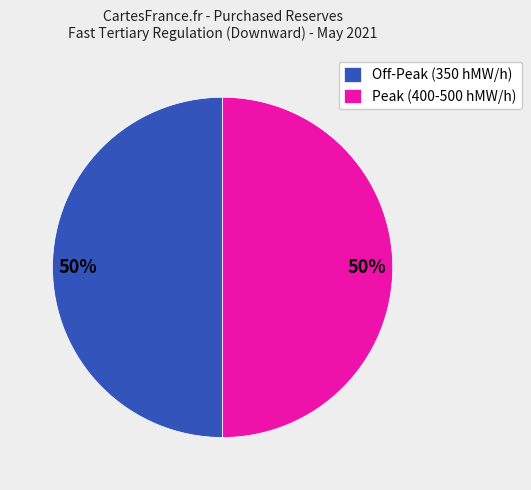

How many slices are in this pie chart?

2